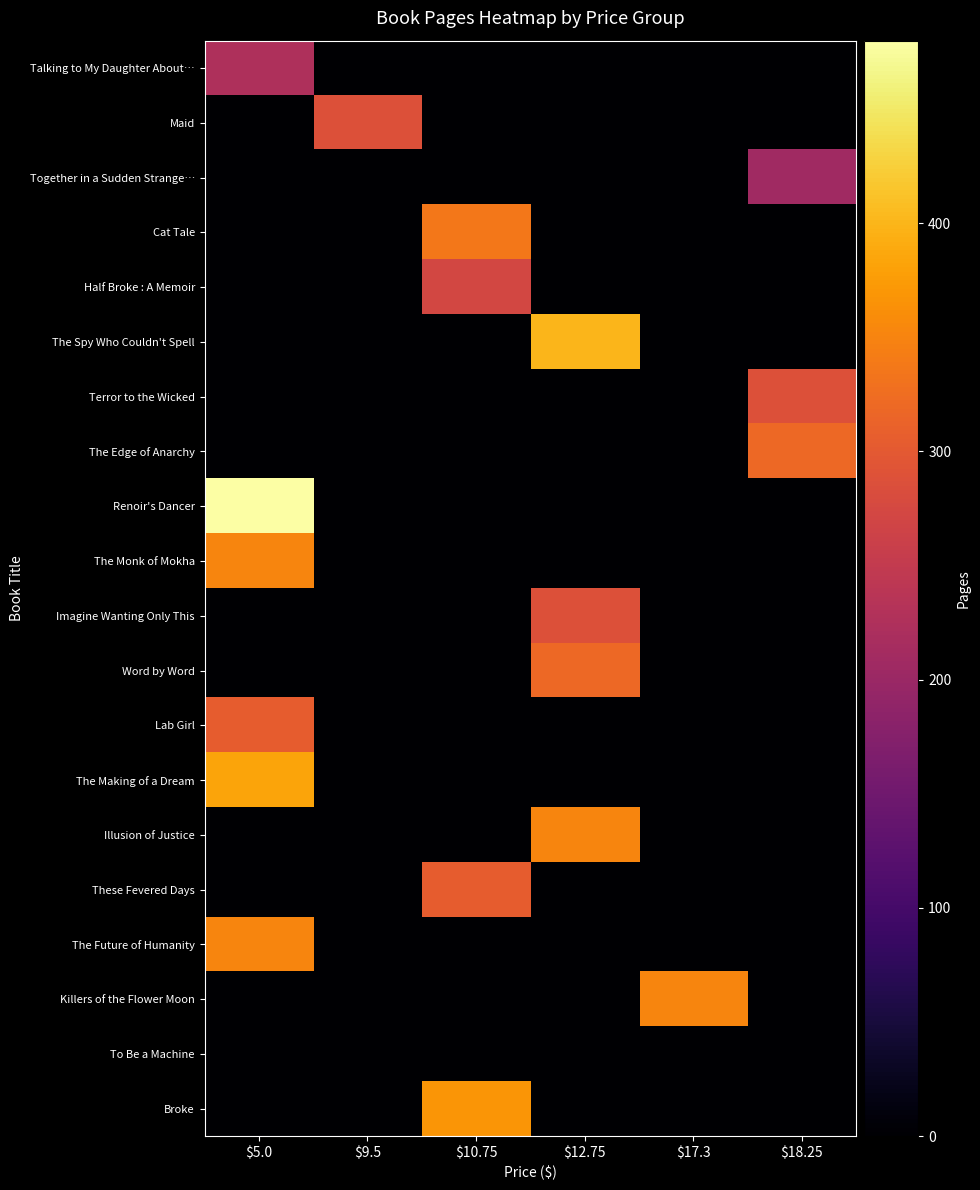

At how many categories does at least one series exceed 194?

6